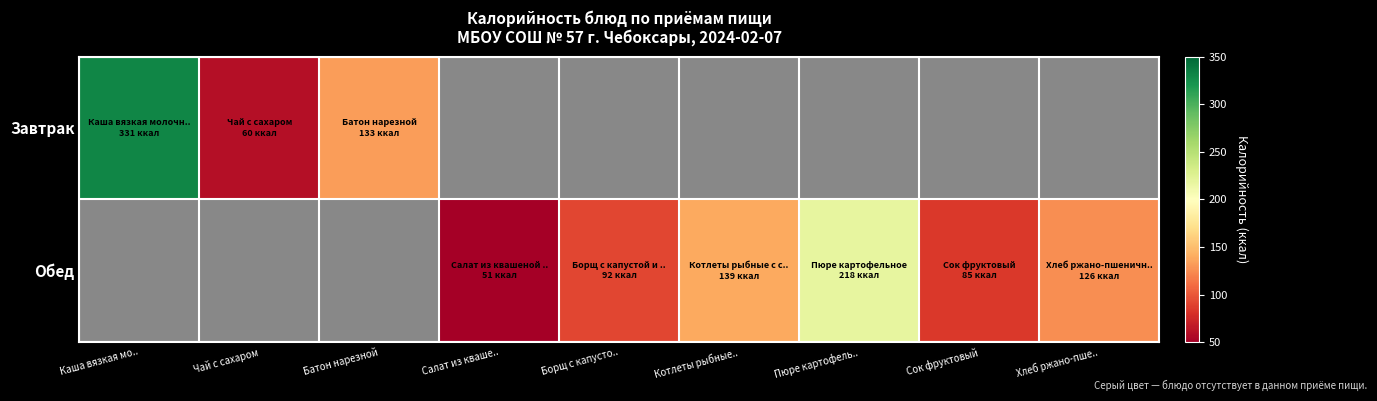

At Каша вязкая мо.., list the series in order from largest to smallest.

Завтрак, Обед